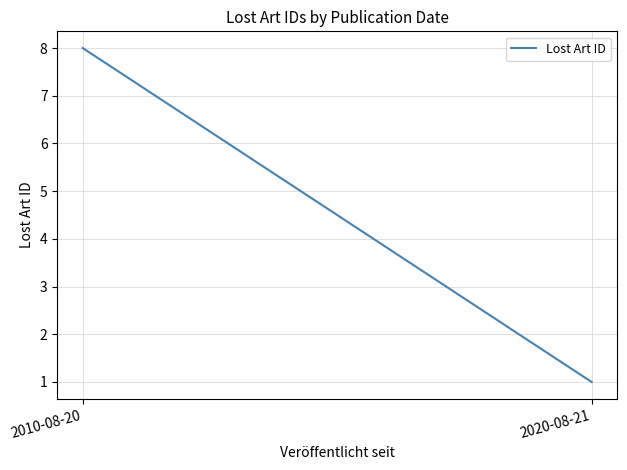

What value does the data have at 2010-08-20?

8